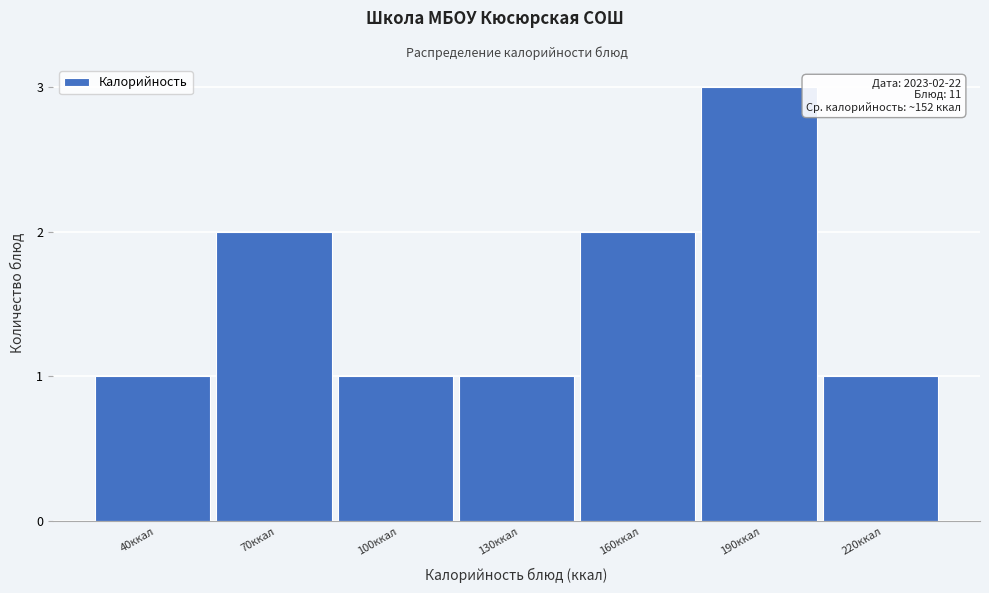

Reading right to left, transcribe all the data shown in this chart.

220ккал=1	190ккал=3	160ккал=2	130ккал=1	100ккал=1	70ккал=2	40ккал=1